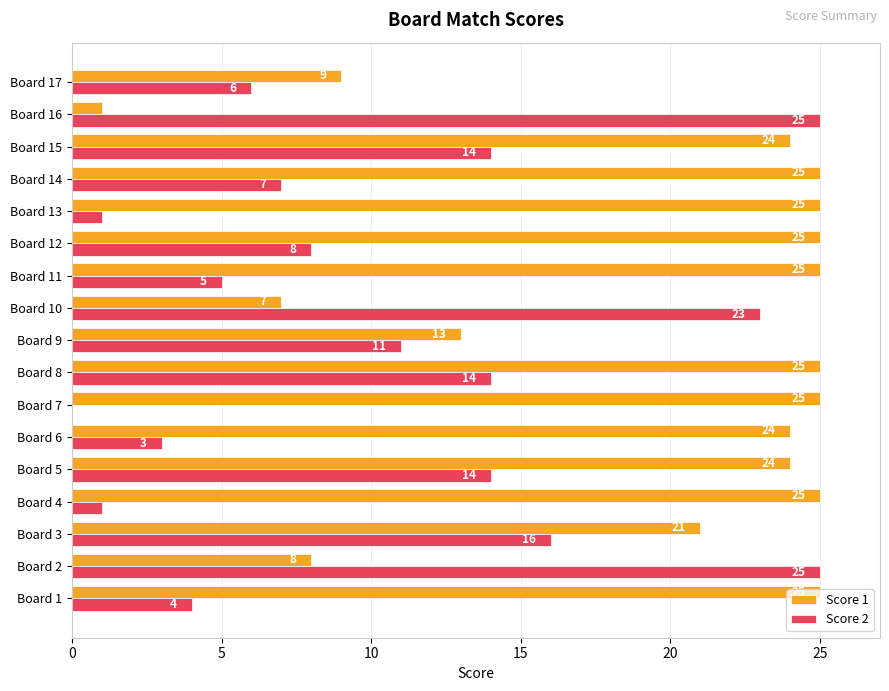

Which series has the largest total across all categories?

Score 1